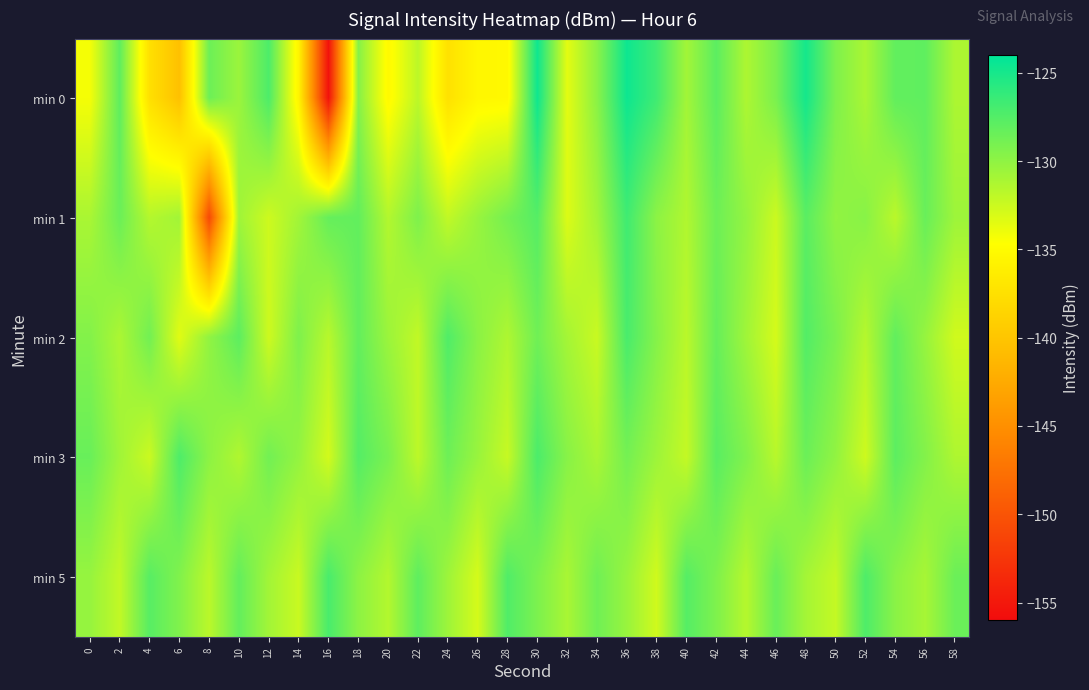

What is the total value across all series at 58?

-654.3